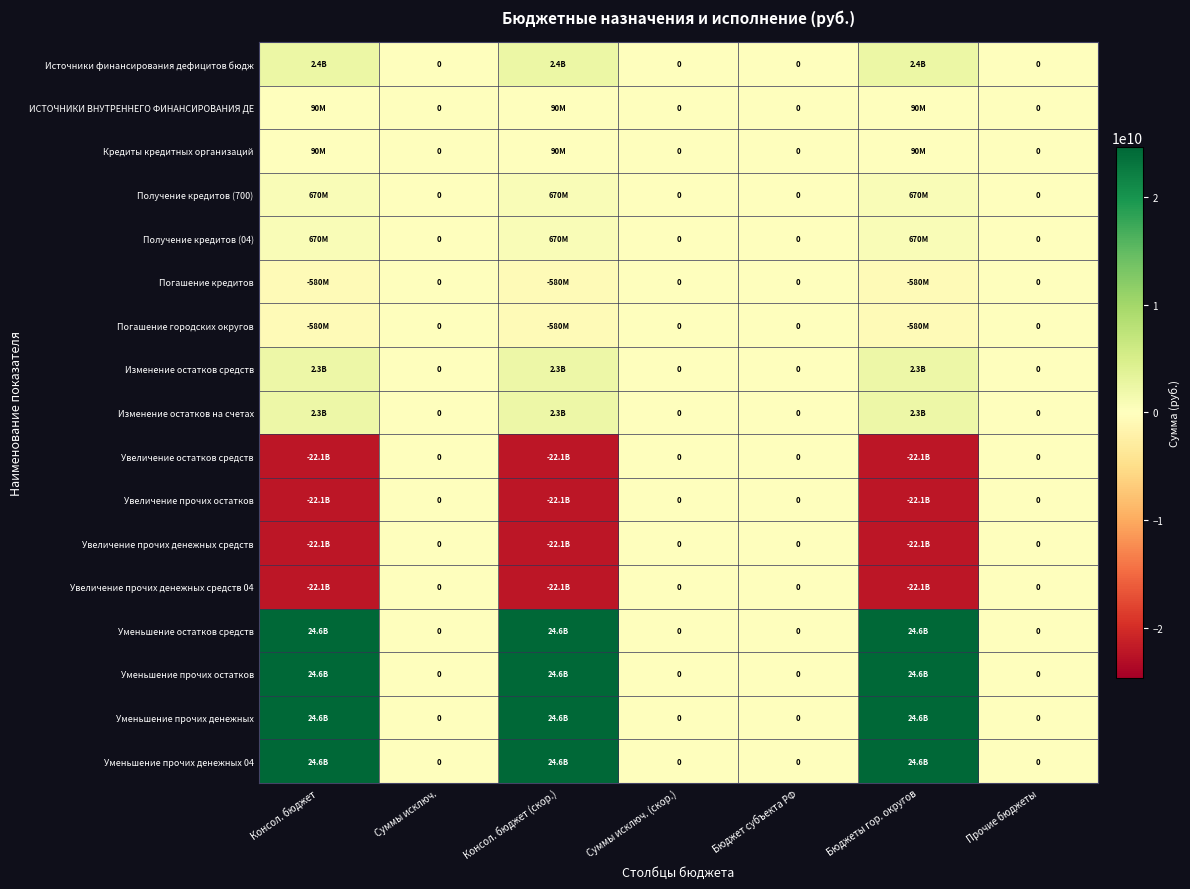

Is the value of Кредиты кредитных организаций at Консол. бюджет greater than the value of Погашение городских округов at Консол. бюджет?

Yes